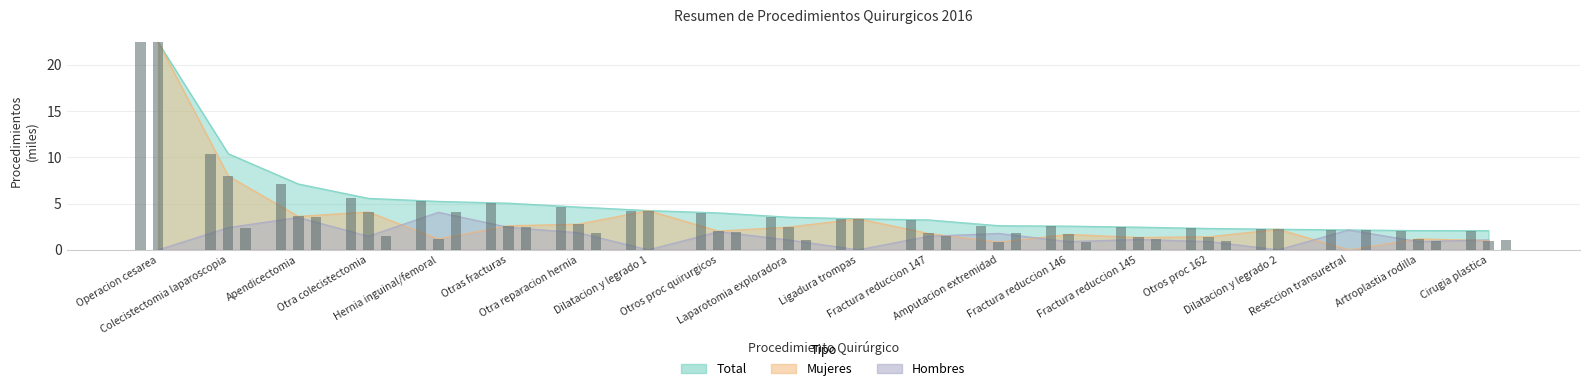

True or false: total has a value of 5.6 at Otra colecistectomia.

True